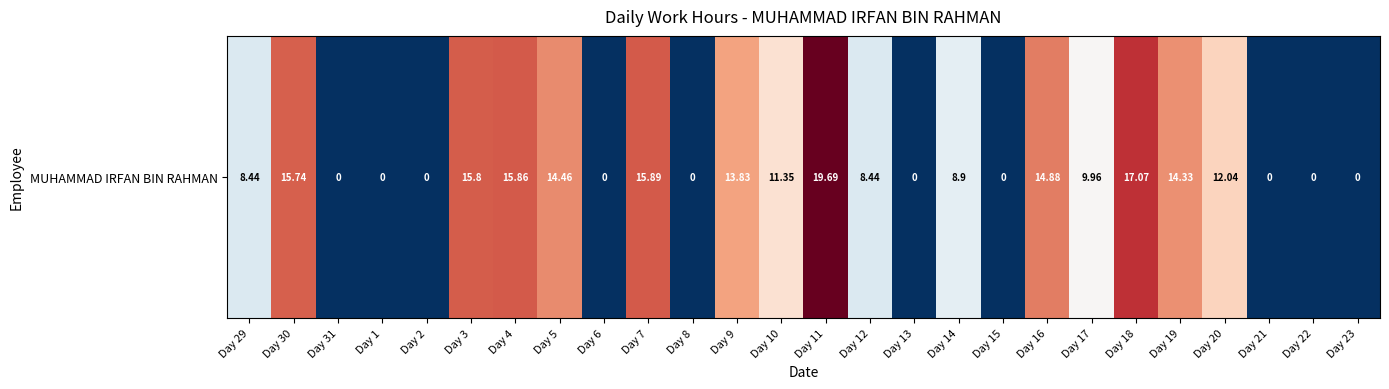

Count the number of data series in this chart.

1